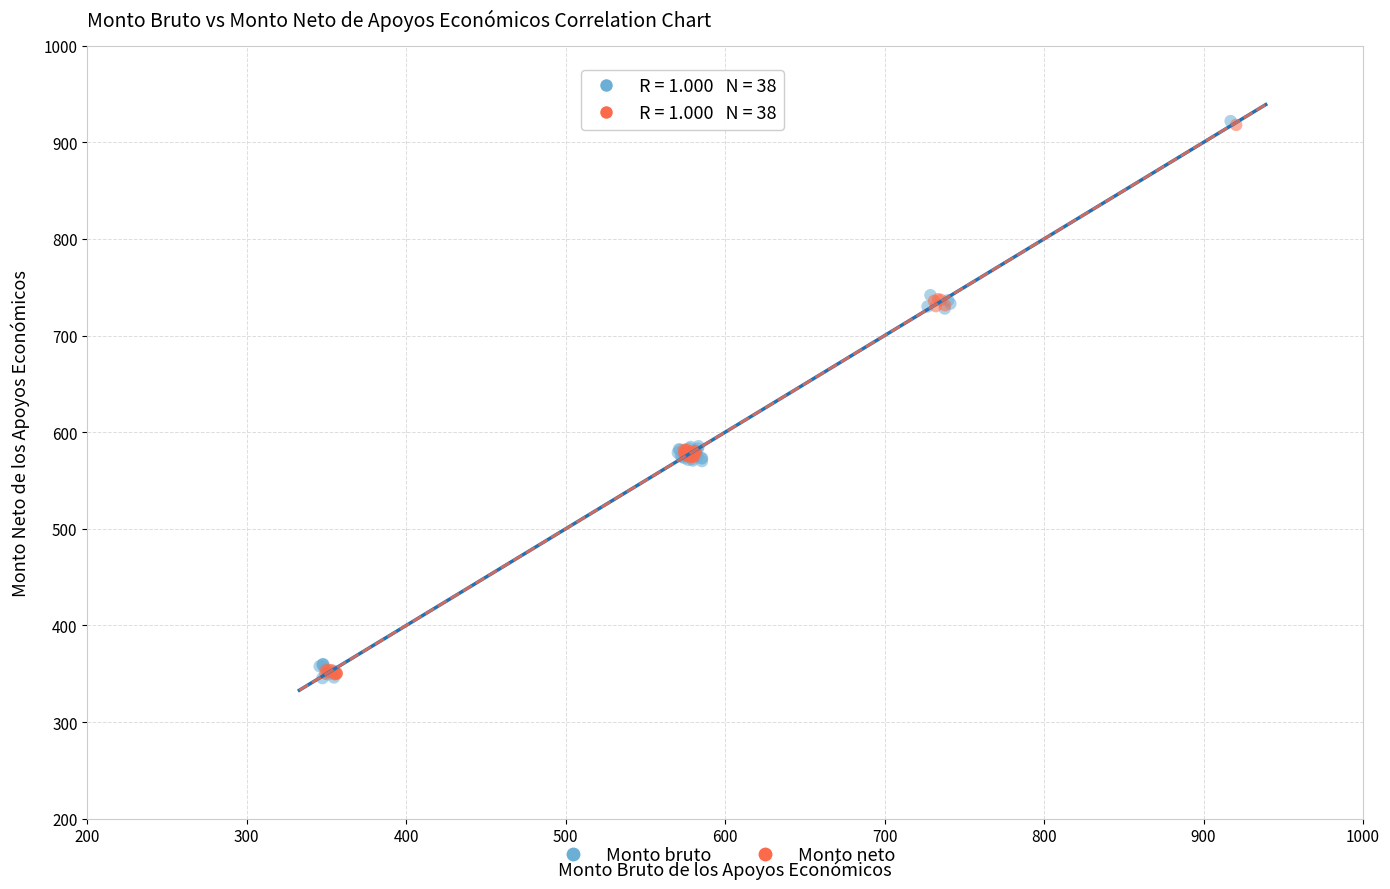

Which series has the widest spread of Y values?

Monto bruto